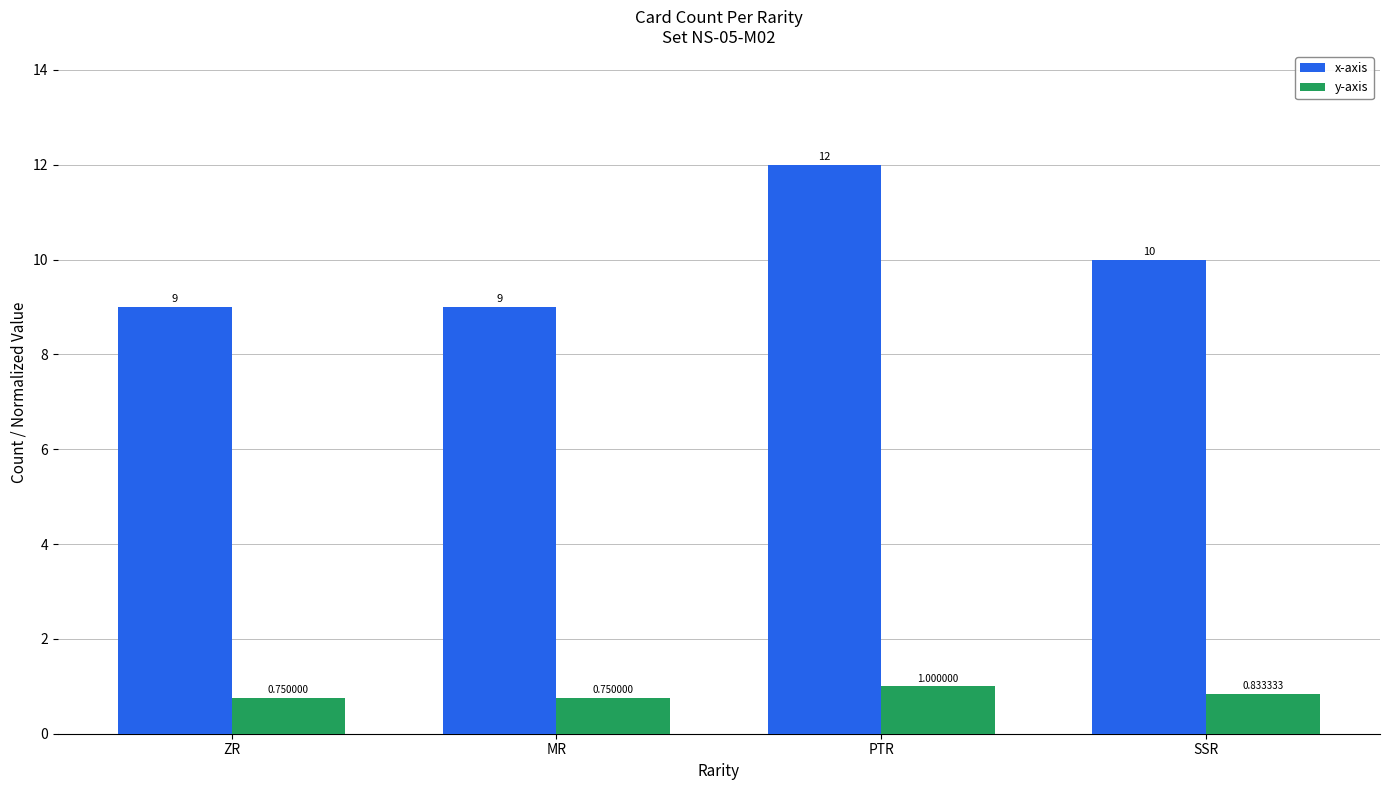

Which series has the largest range (max minus min)?

x-axis